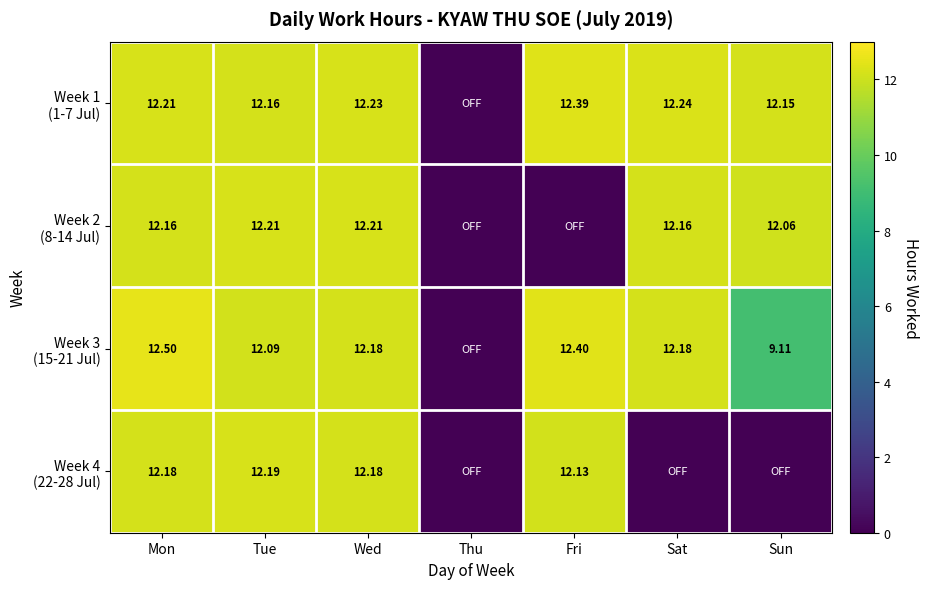

What value does the Week 4 (22-28 Jul) series have at Mon?

12.2